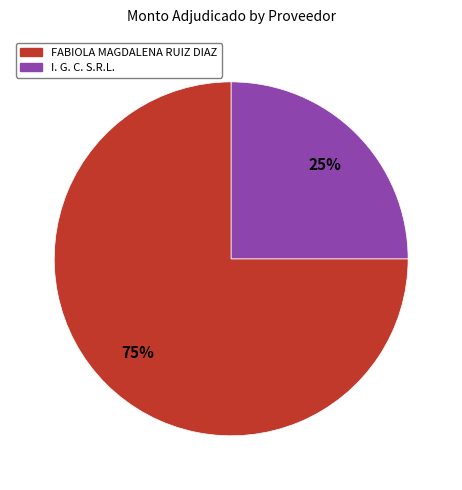

True or false: FABIOLA MAGDALENA RUIZ DIAZ accounts for 75% of the total.

True